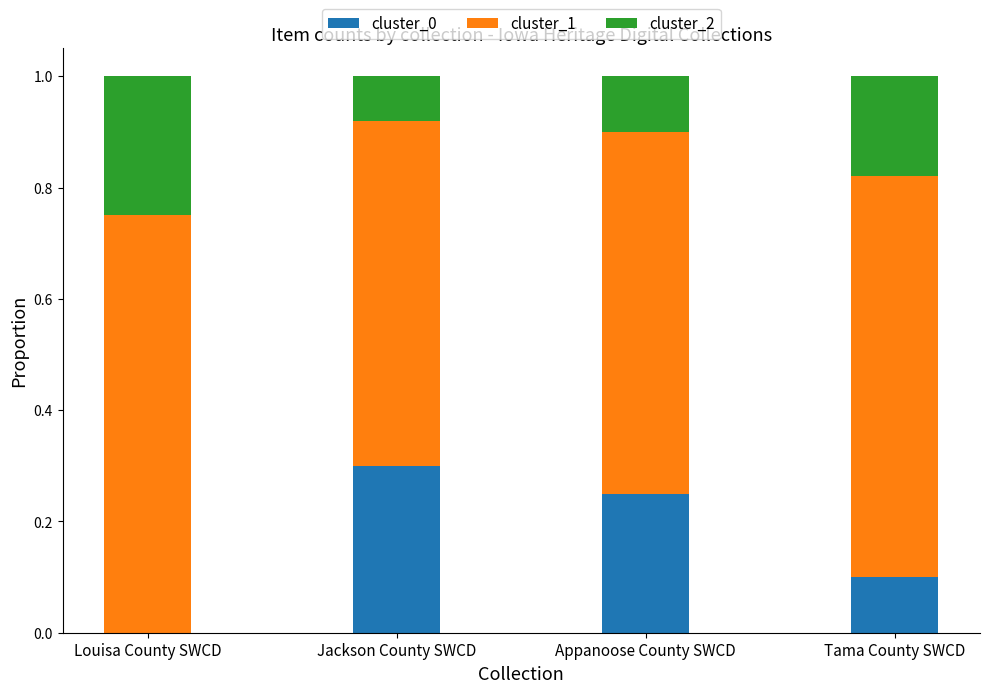

What is the total value across all series at Louisa County SWCD?

1.0